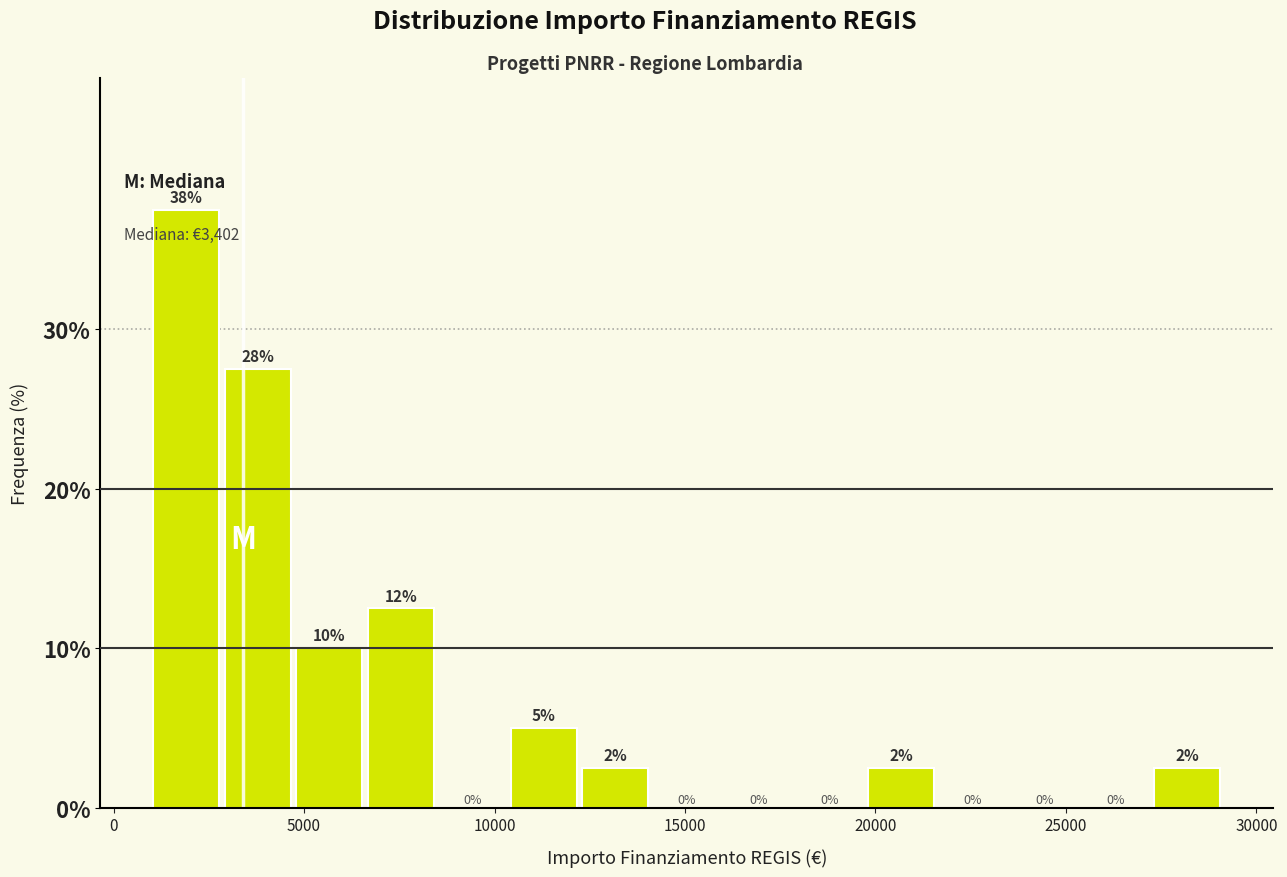

Around what value on the x-axis is the tallest bar? Give the approximate position of its centre, as read against the axis.

2000